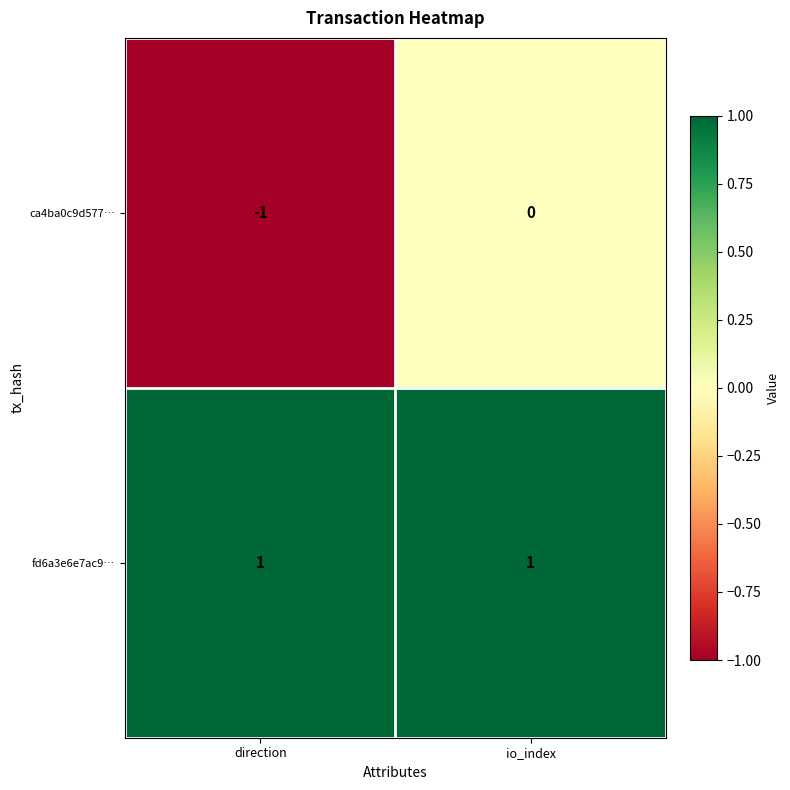

Which category has the lowest value across all series?

direction